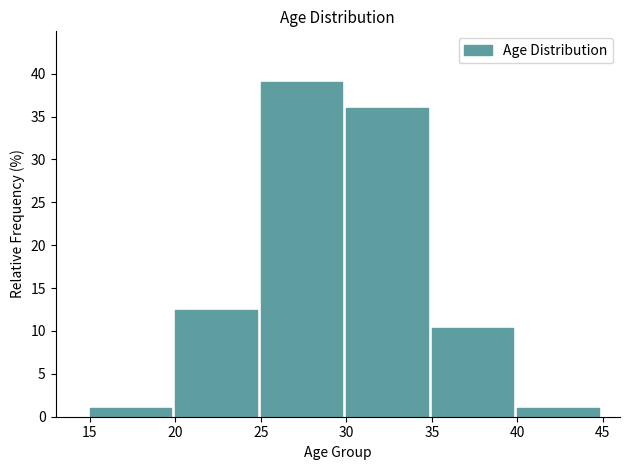

Reading left to right, extract all data points from this chart.

1.0	12.5	39.1	36.0	10.4	1.0